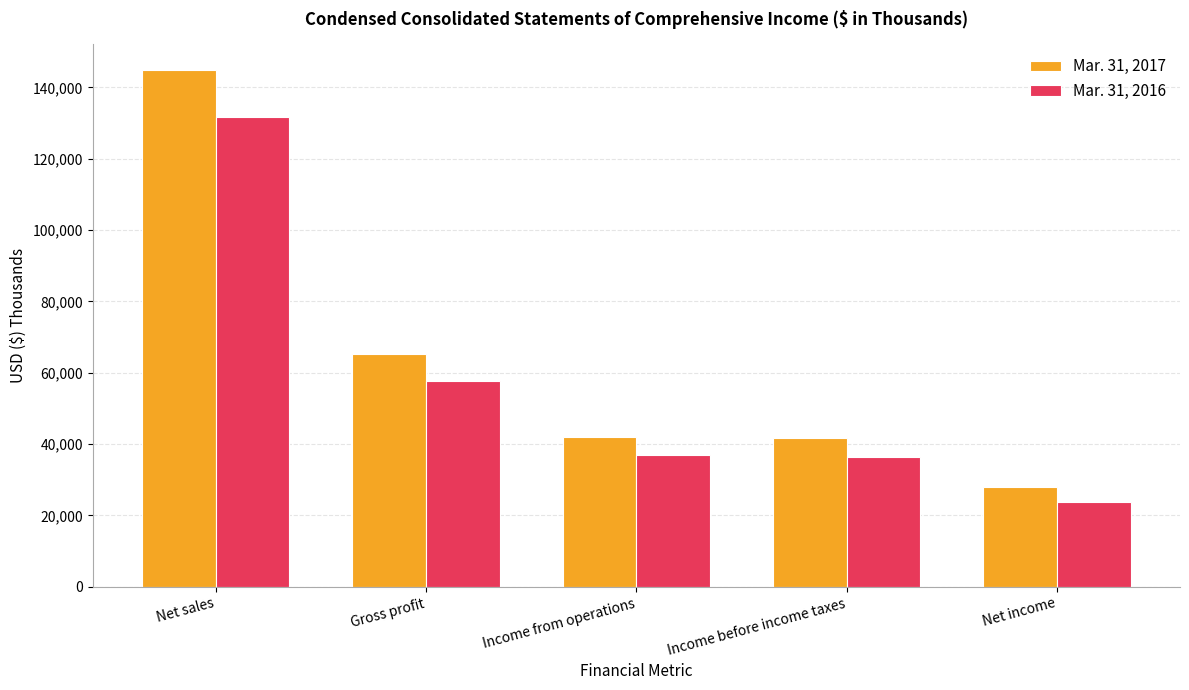

At how many categories does at least one series exceed 57107?

2